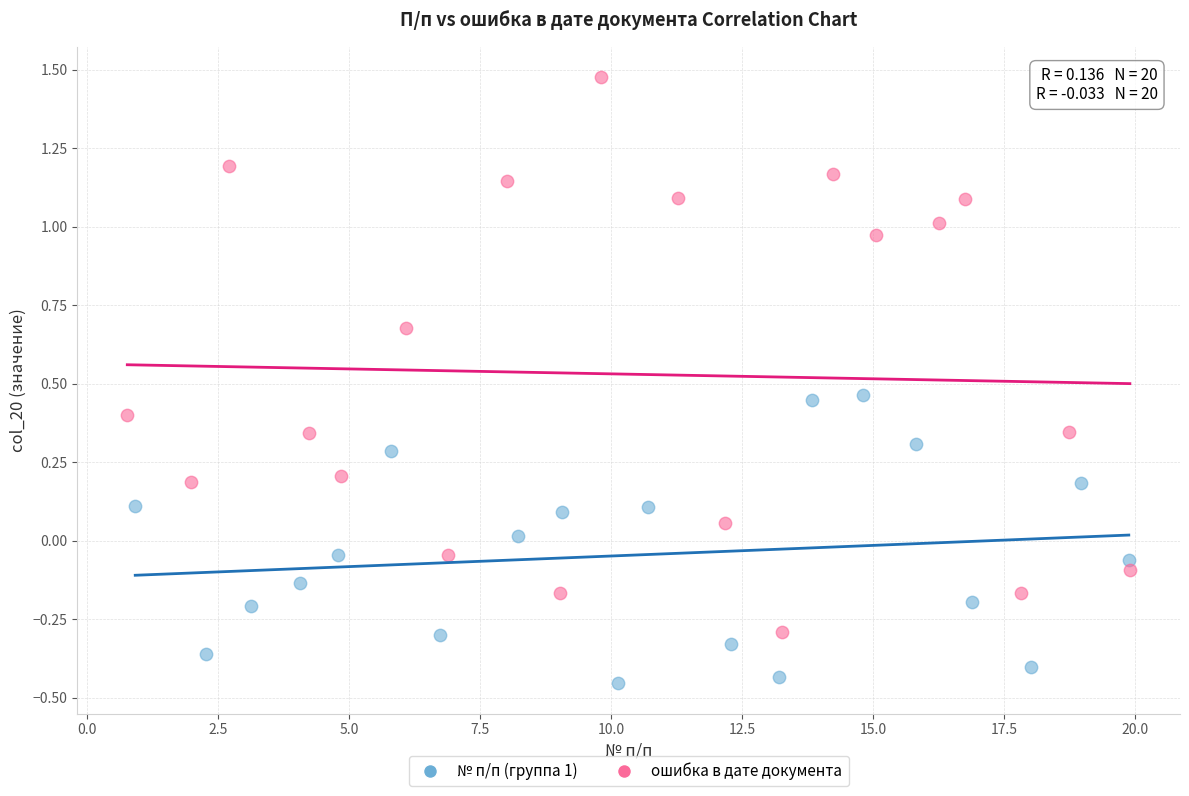

Which series has the widest spread of Y values?

ошибка в дате документа